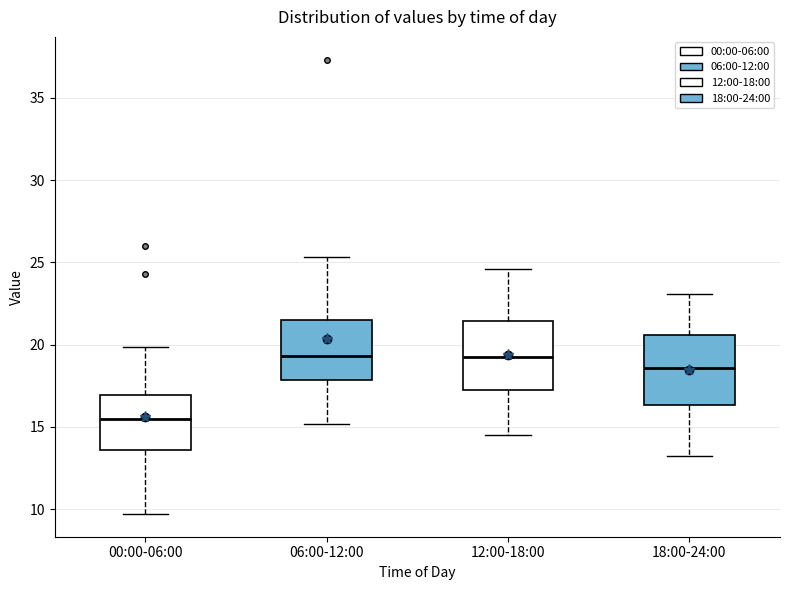

Reading left to right, read every box against the y-axis: the position of its median line, the range the box covers, and the ends of its whiskers. The values are not printed on the chart, so give them approximately, as read against the axis.

00:00-06:00: median 15.5, box 13.5 to 17.0, whiskers 9.5 to 20.0
06:00-12:00: median 19.5, box 18.0 to 21.5, whiskers 15.0 to 25.5
12:00-18:00: median 19.5, box 17.5 to 21.5, whiskers 14.5 to 24.5
18:00-24:00: median 18.5, box 16.5 to 20.5, whiskers 13.0 to 23.0